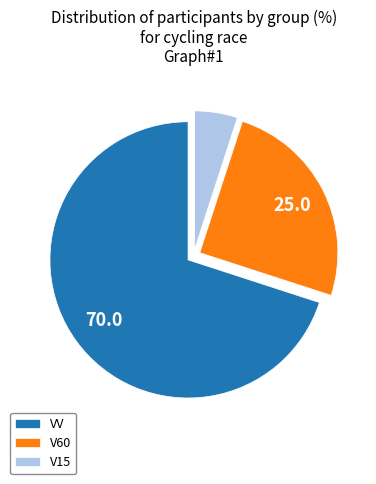

Which slice represents more than half of the pie?

VV